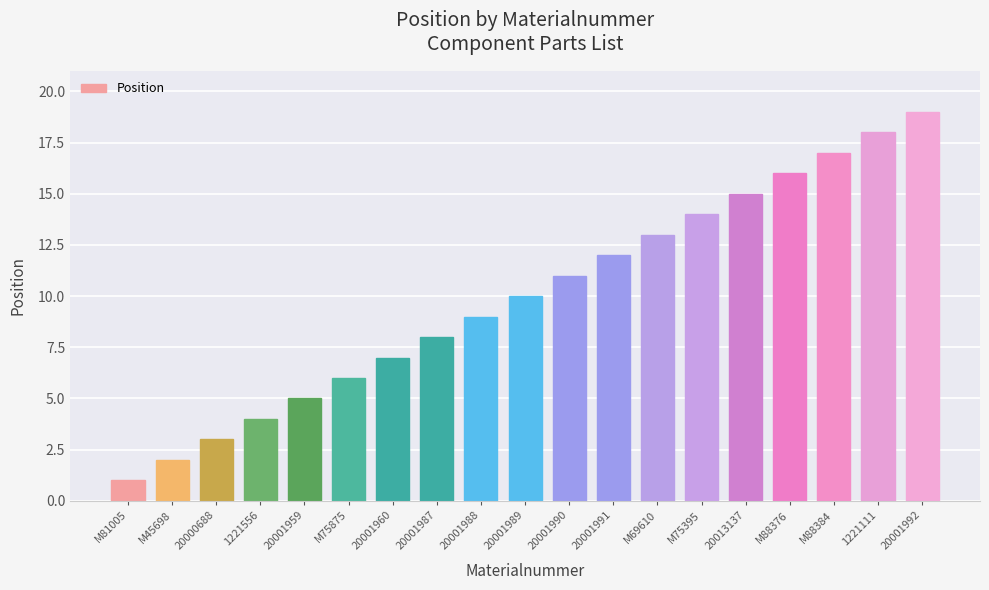

Reading left to right, transcribe all the data shown in this chart.

M81005=1	M45698=2	20000688=3	1221556=4	20001959=5	M75875=6	20001960=7	20001987=8	20001988=9	20001989=10	20001990=11	20001991=12	M69610=13	M75395=14	20013137=15	M88376=16	M88384=17	1221111=18	20001992=19